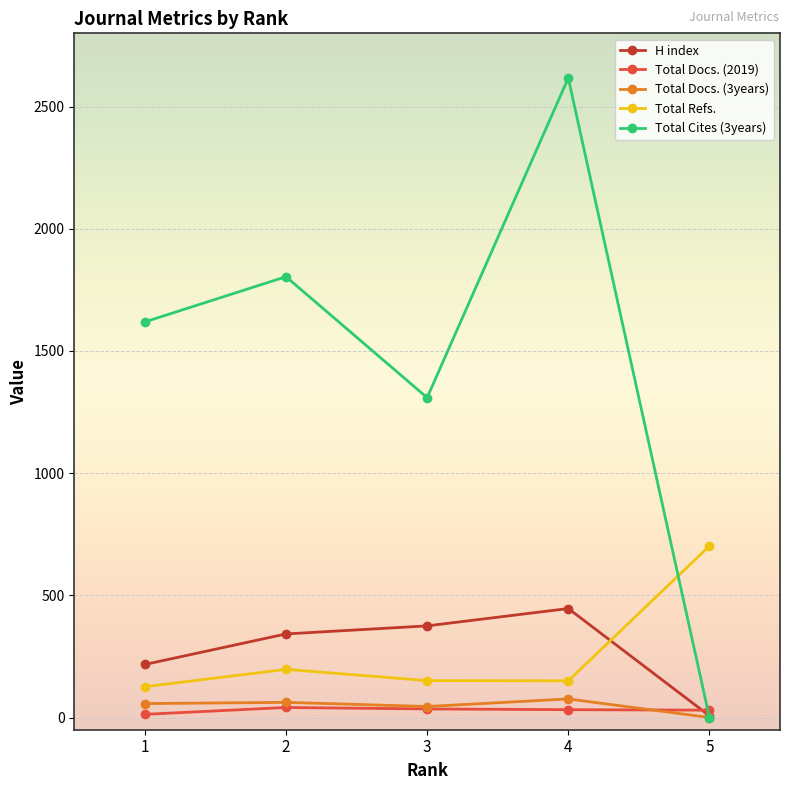

How many positive values does the Total Docs. (3years) series have?

4